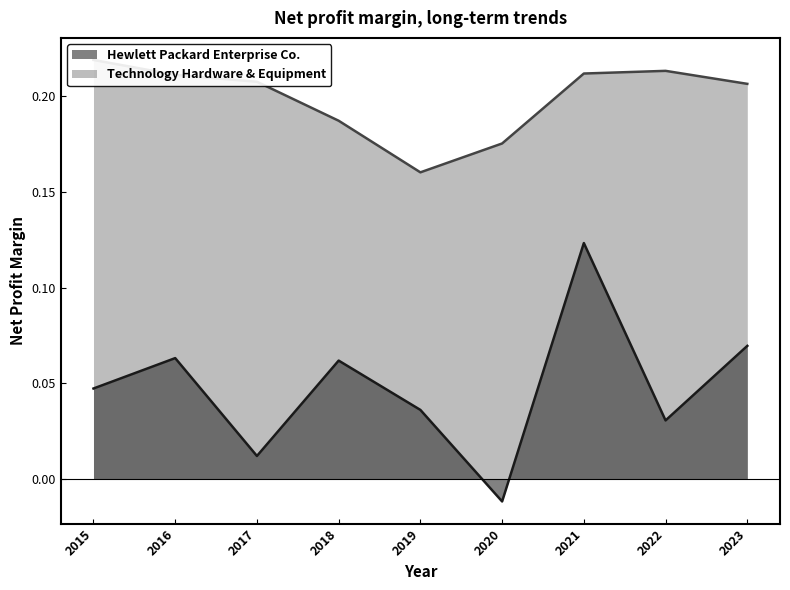

The value of Hewlett Packard Enterprise Co. at 2021 is 0.2. True or false?

False